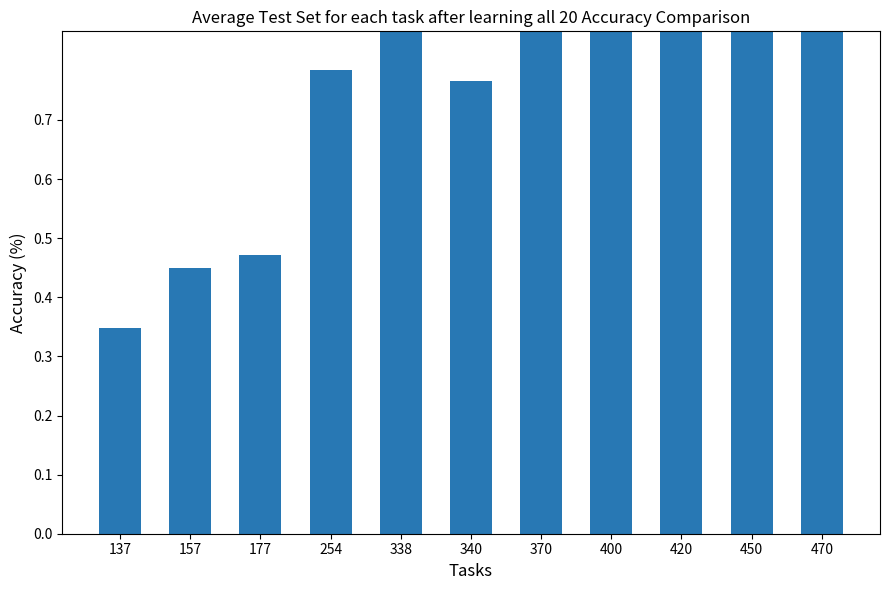

List the labels in order of value, largest first.

470, 420, 338, 450, 400, 370, 254, 340, 177, 157, 137